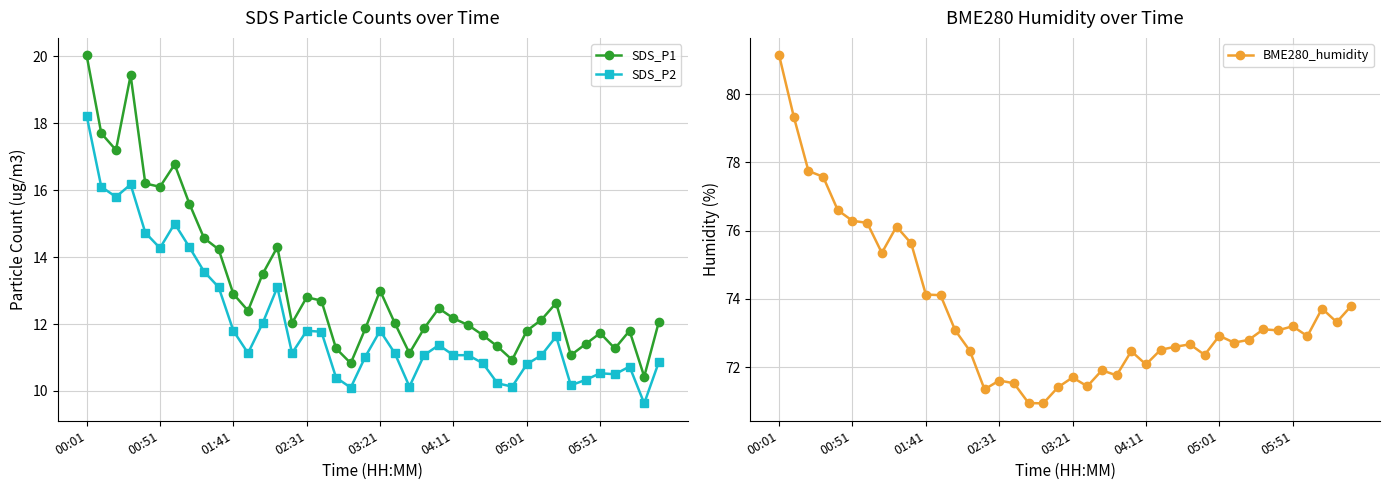

What is the total value across all series at 21?

94.6